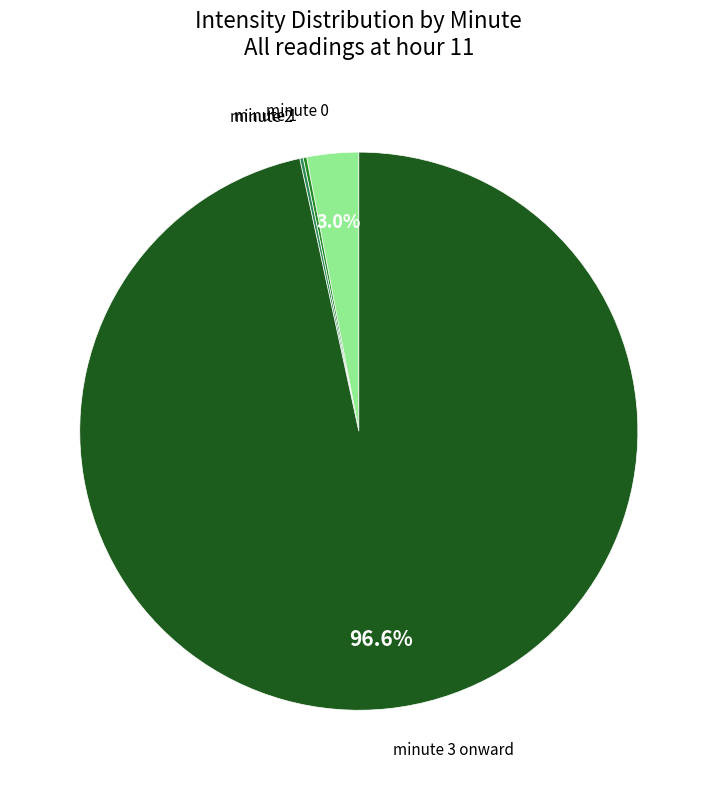

Is there a majority slice in this chart?

Yes